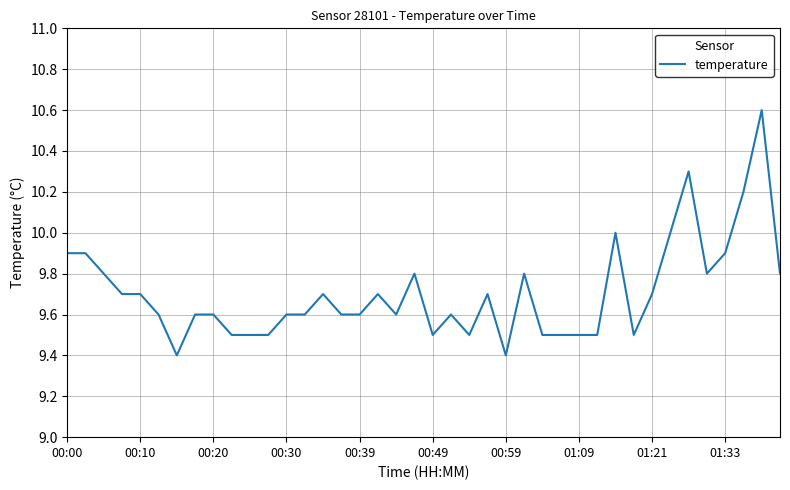

Reading left to right, what are all the values shown in this chart?

9.9	9.9	9.8	9.7	9.7	9.6	9.4	9.6	9.6	9.5	9.5	9.5	9.6	9.6	9.7	9.6	9.6	9.7	9.6	9.8	9.5	9.6	9.5	9.7	9.4	9.8	9.5	9.5	9.5	9.5	10.0	9.5	9.7	10.0	10.3	9.8	9.9	10.2	10.6	9.8